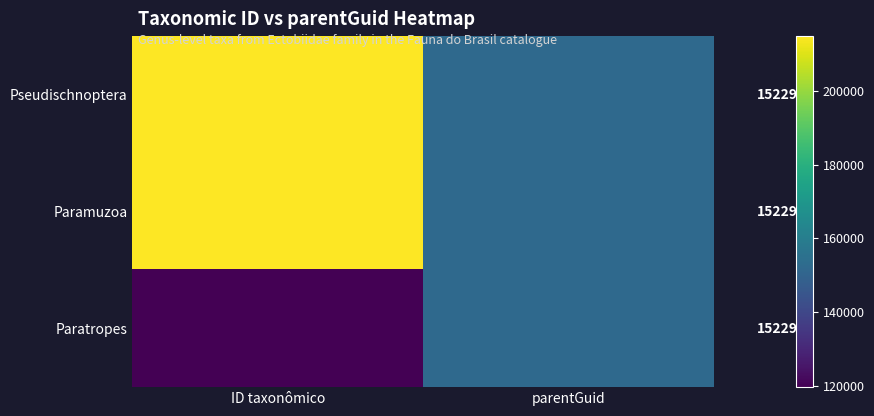

List the series in order of their peak value, highest first.

Paramuzoa, Pseudischnoptera, Paratropes